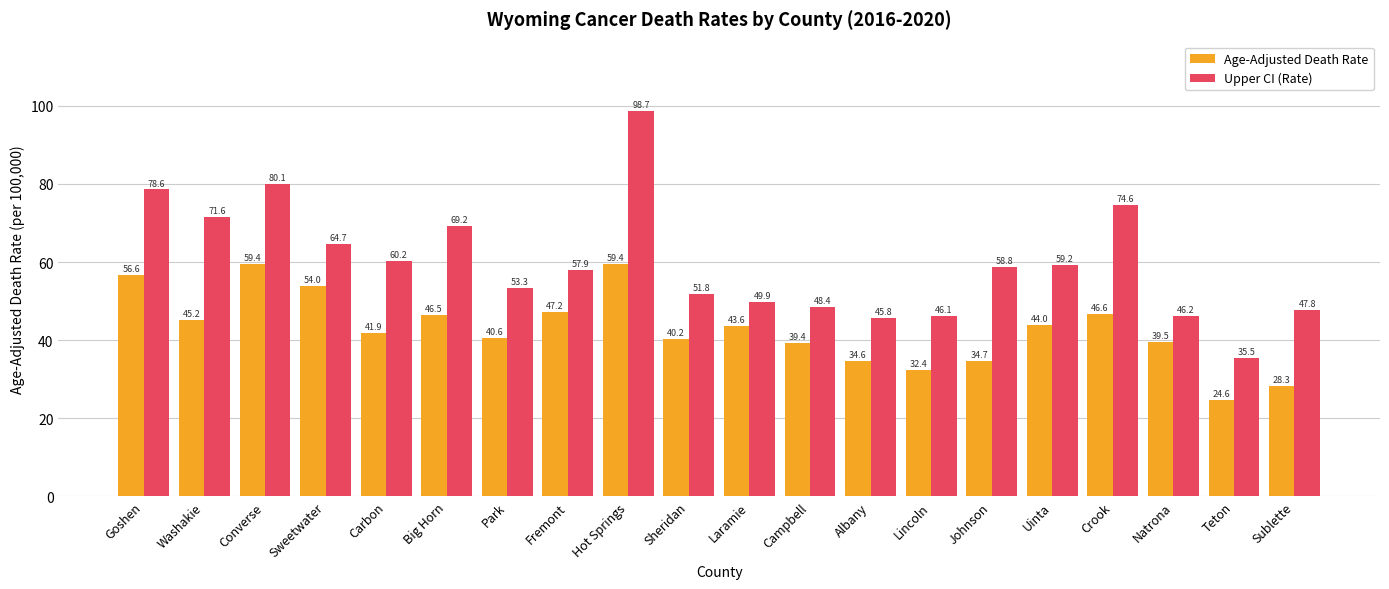

What is the spread (max minus min) of values at Fremont?

10.7